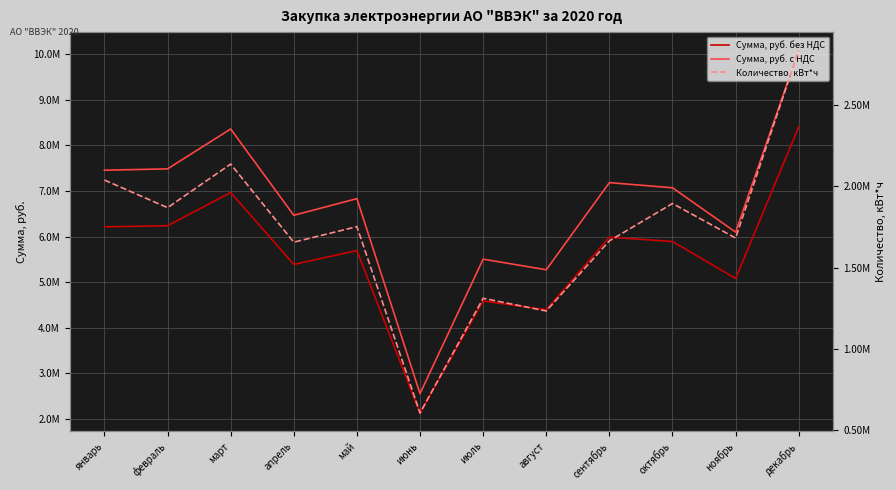

Is the value of Сумма, руб. без НДС at март greater than the value of Количество, кВт*ч at май?

Yes